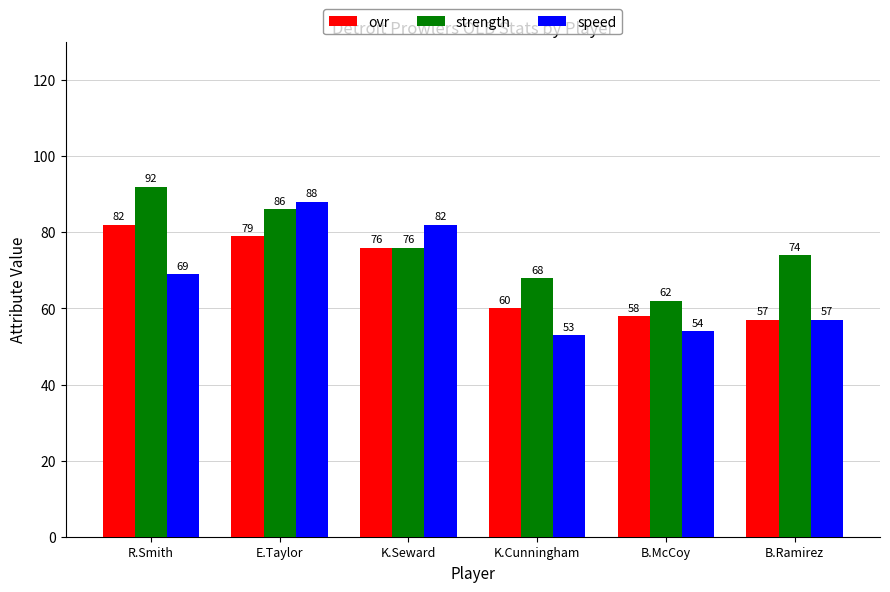

Which series changed the most between K.Seward and B.Ramirez?

speed